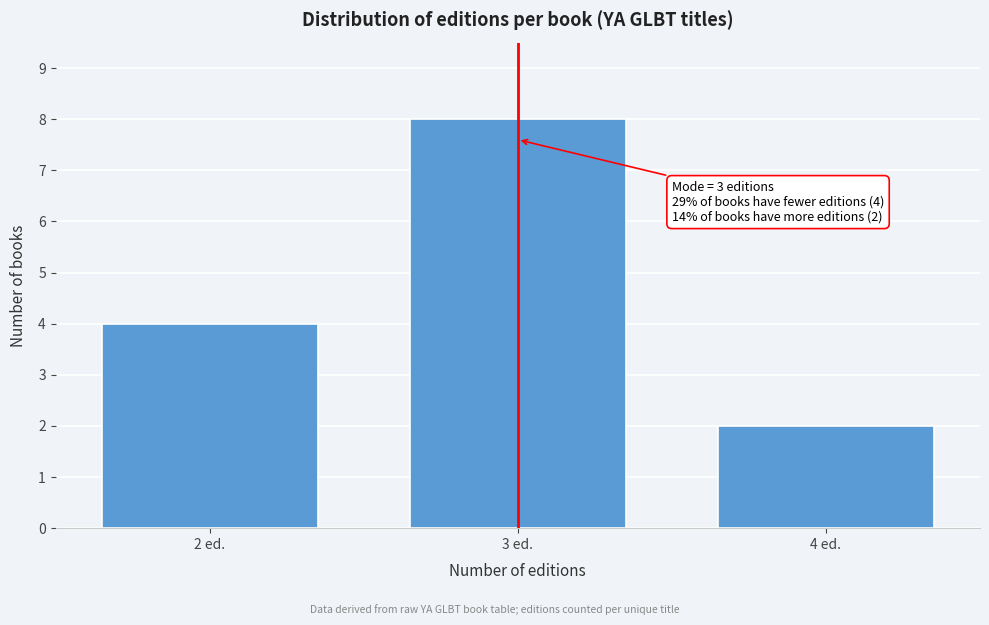

Reading left to right, extract all data points from this chart.

4	8	2